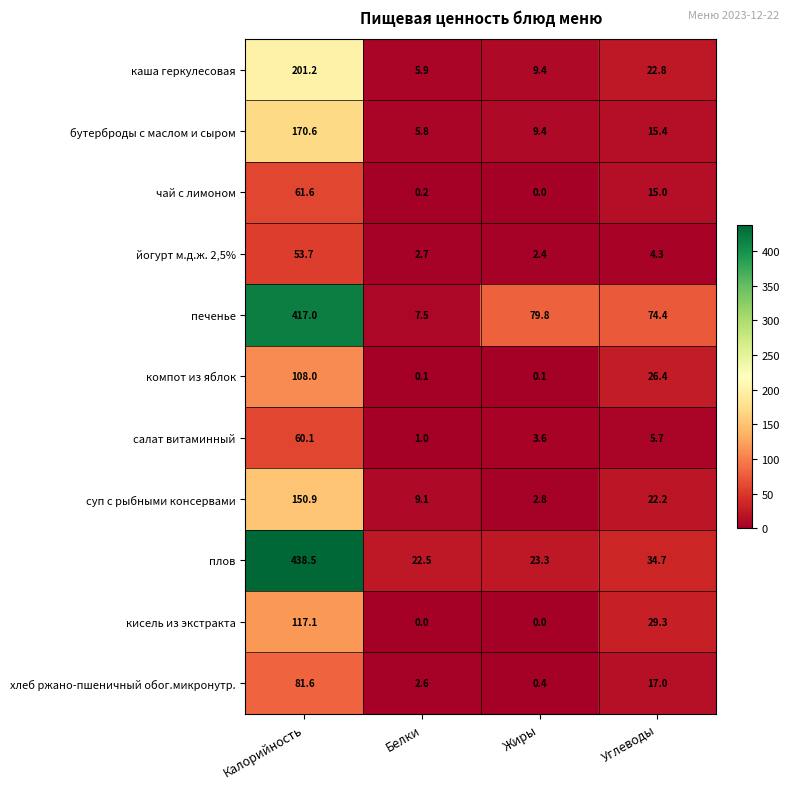

Which category has the highest value across all series?

Калорийность